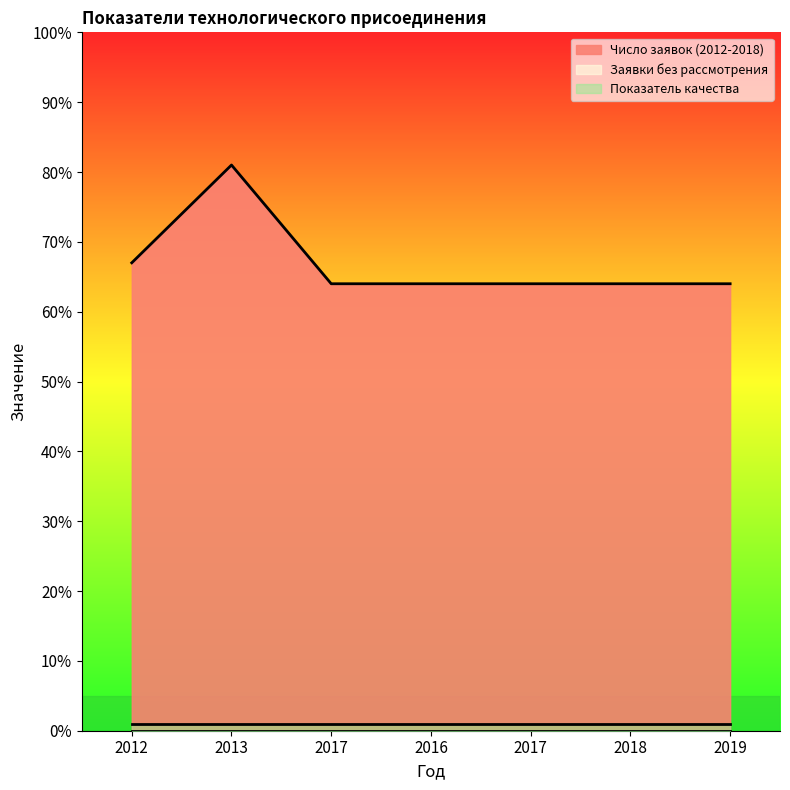

What is the difference between the highest and lowest values at 2019?

64